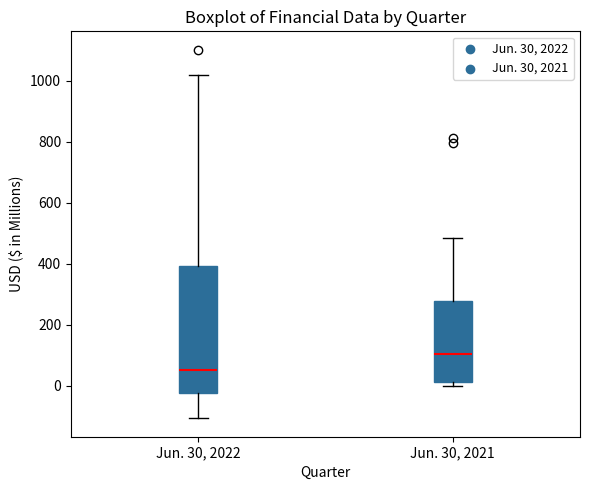

Where is the upper edge of the box for Jun. 30, 2021 on the y-axis? The values are not printed on the chart, so give them approximately, as read against the axis.

280